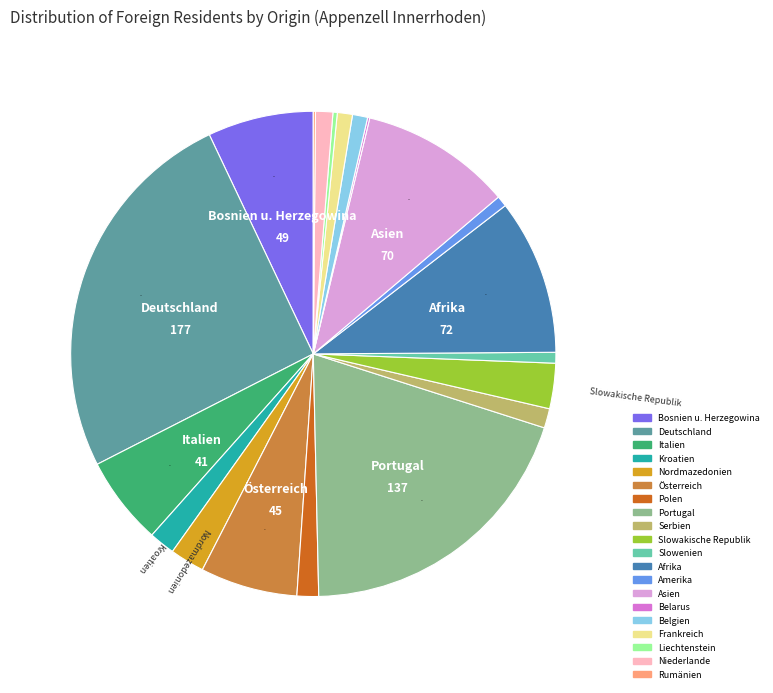

Between Belgien and Italien, which is larger?

Italien